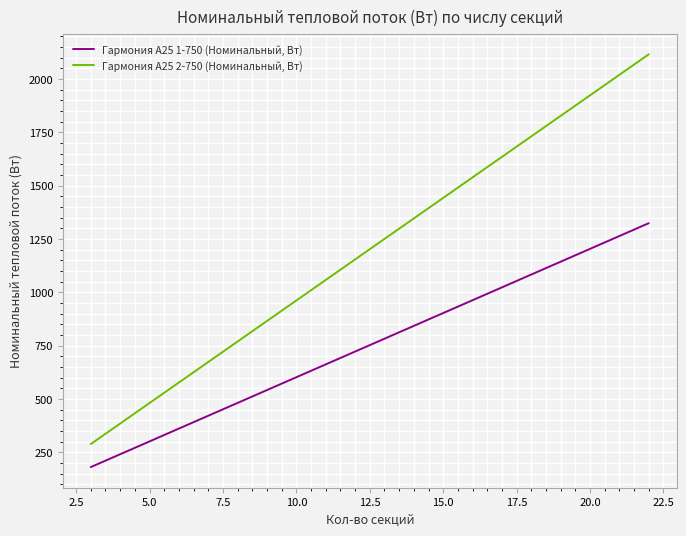

Which series has the largest total across all categories?

Гармония А25 2-750 (Номинальный, Вт)